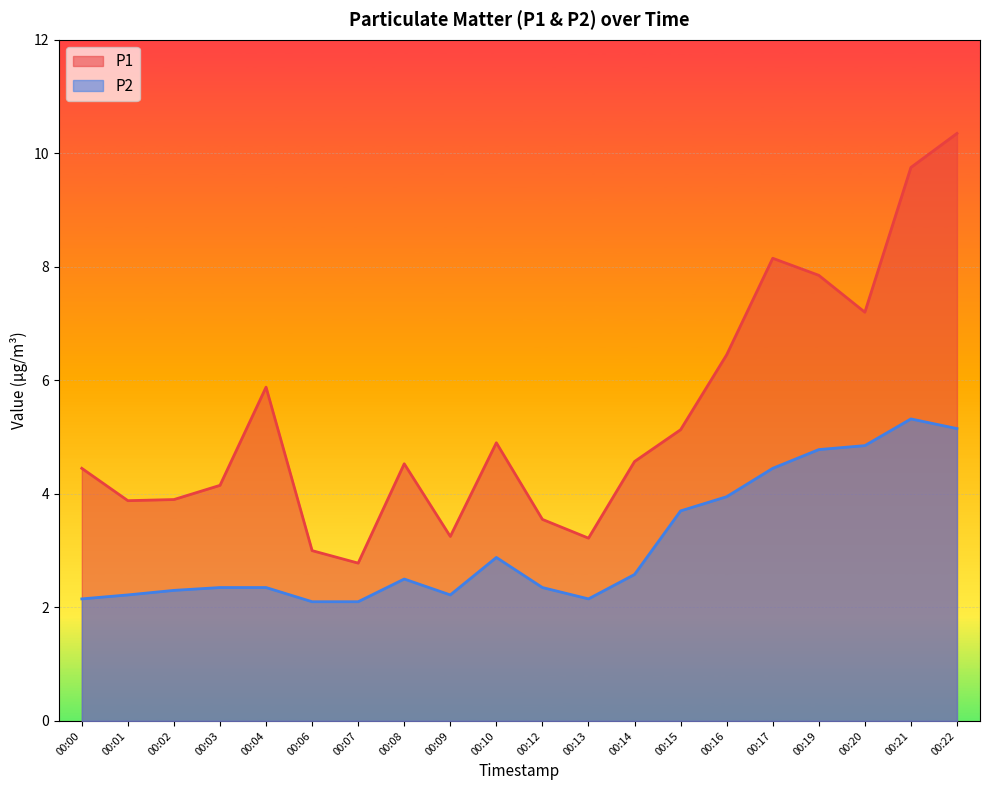

What is the sum of all P1 values?

106.9